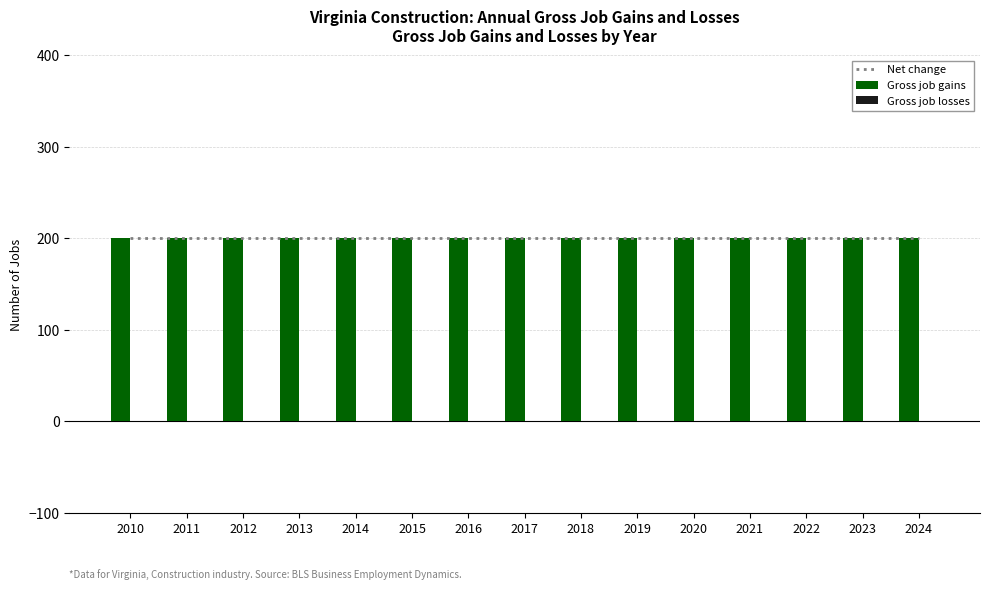

Count the number of categories in the chart.

15